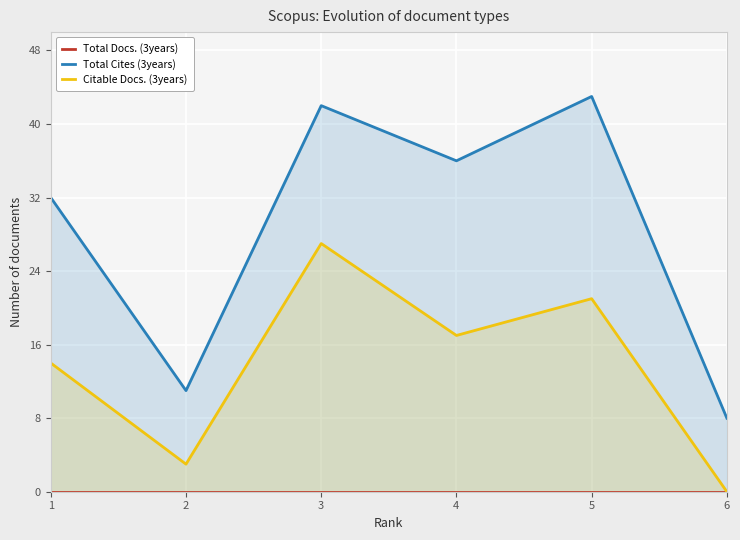

The value of Citable Docs. (3years) at 5 is 34. True or false?

False